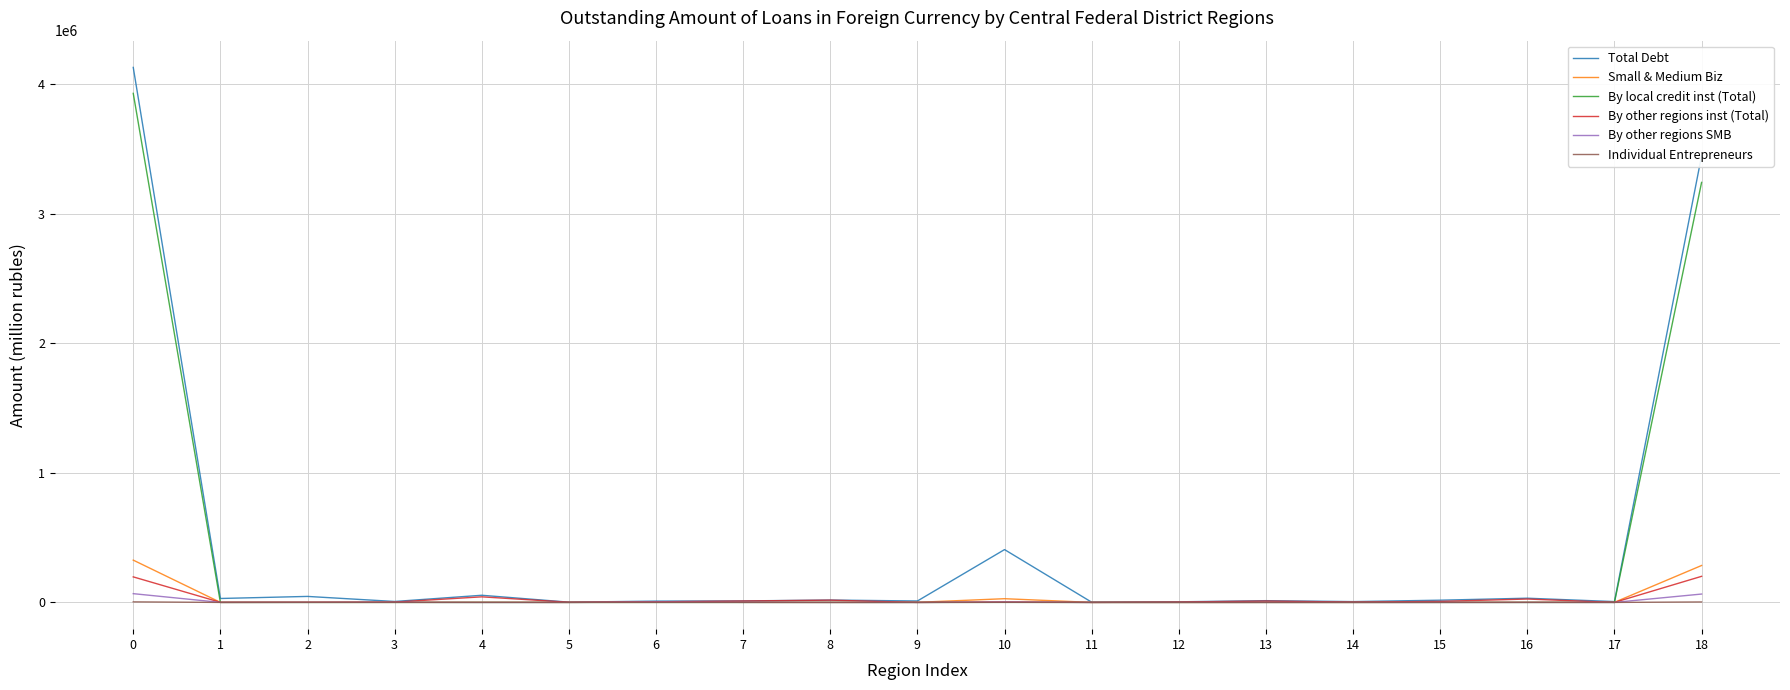

Between 1 and 18, which series saw the biggest shift?

Total Debt